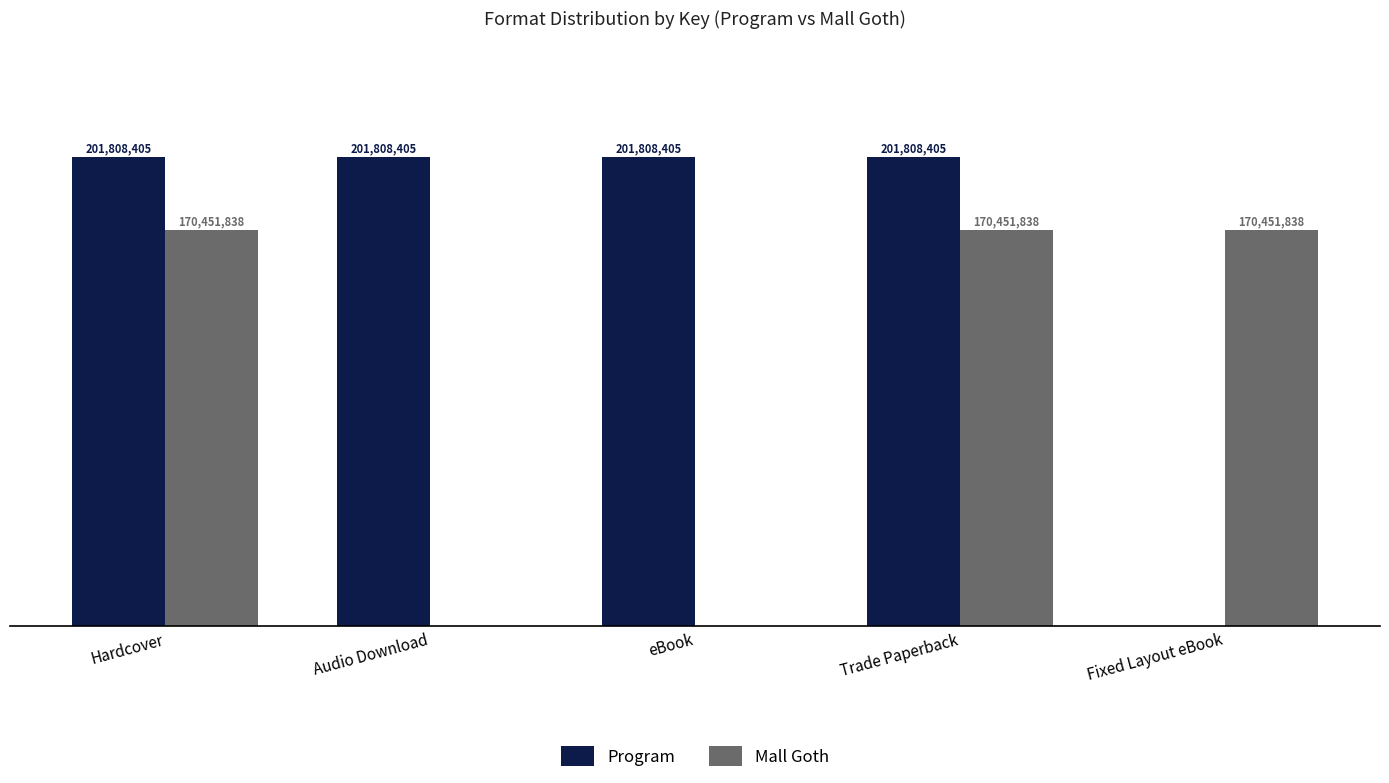

What are all the series names shown in the legend?

Program, Mall Goth